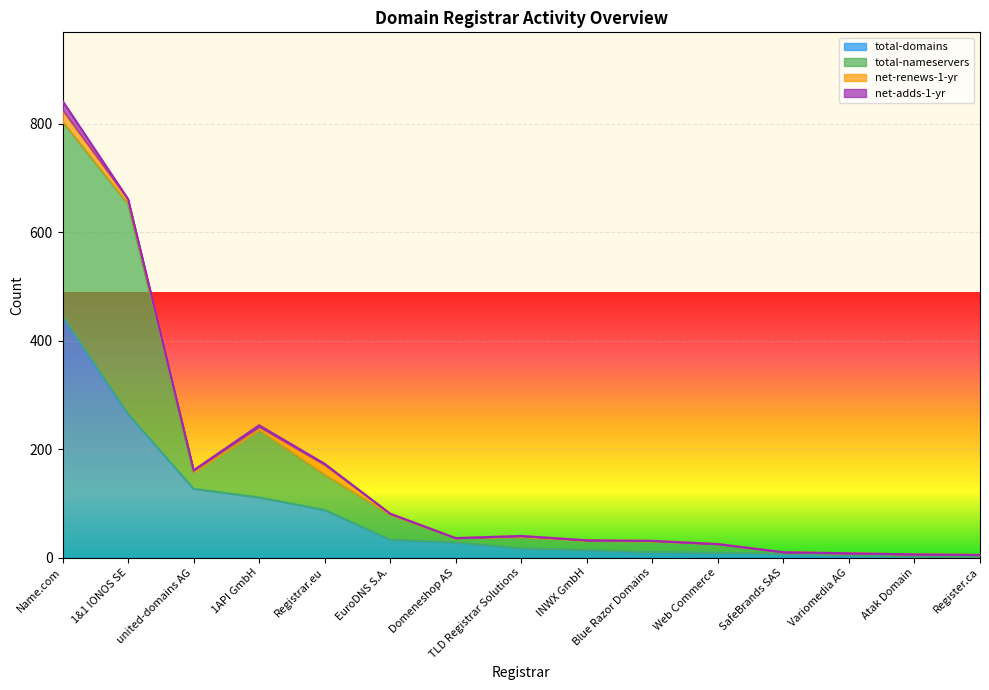

Count the number of categories in the chart.

15